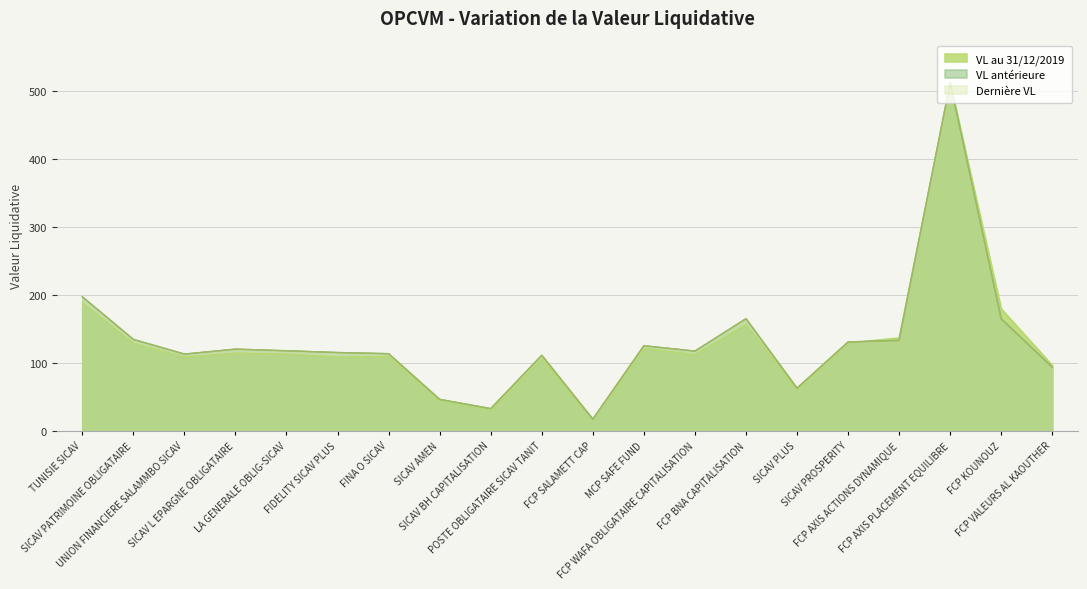

How many times do VL antérieure and VL au 31/12/2019 cross each other?

3